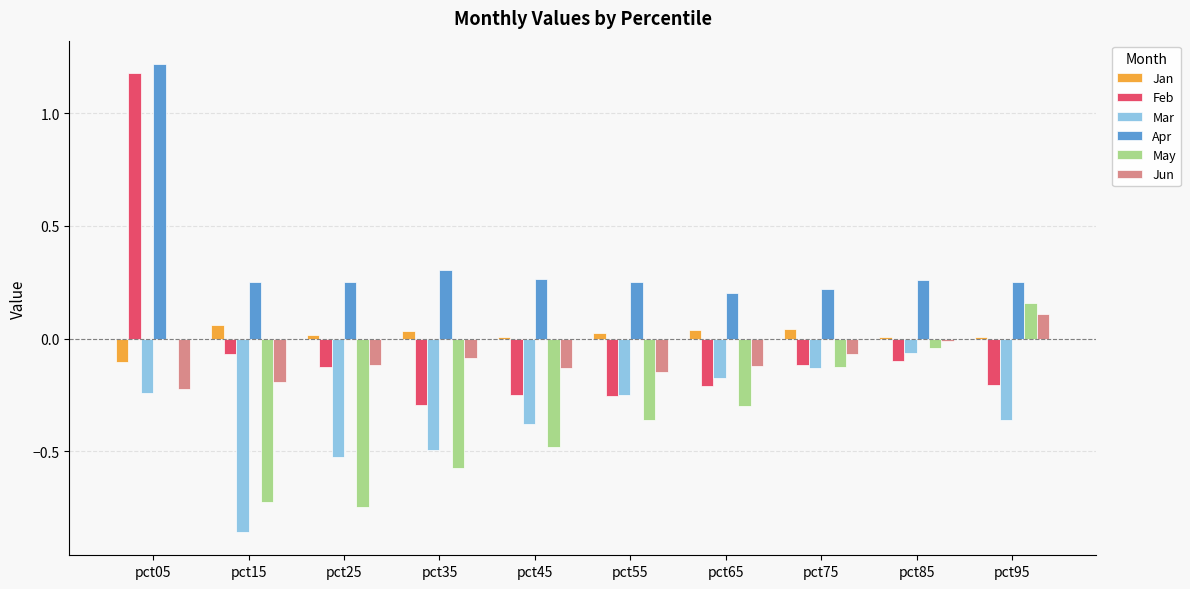

Which category has the highest value across all series?

pct05